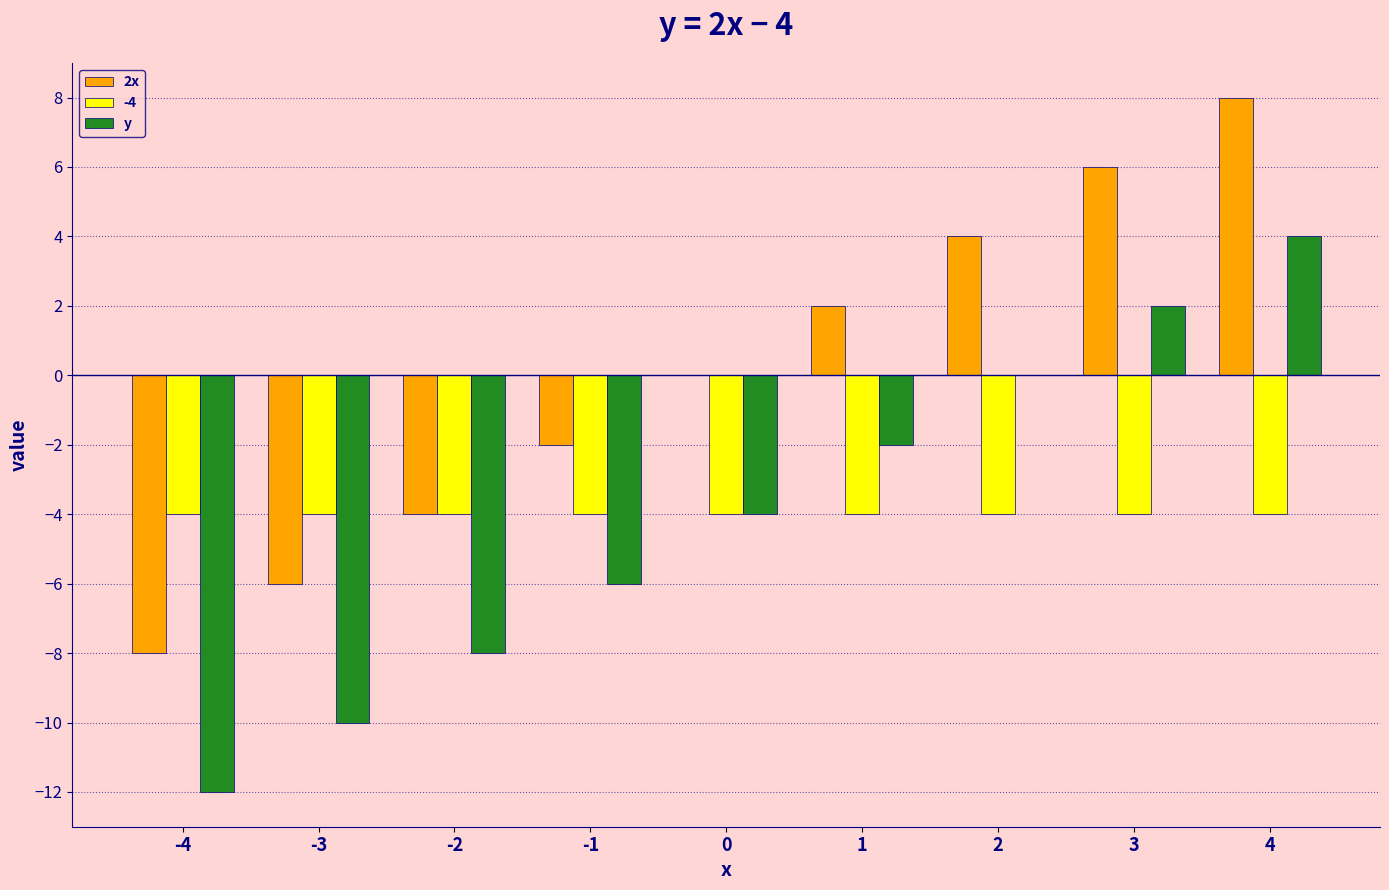

Which series has the largest total across all categories?

2x